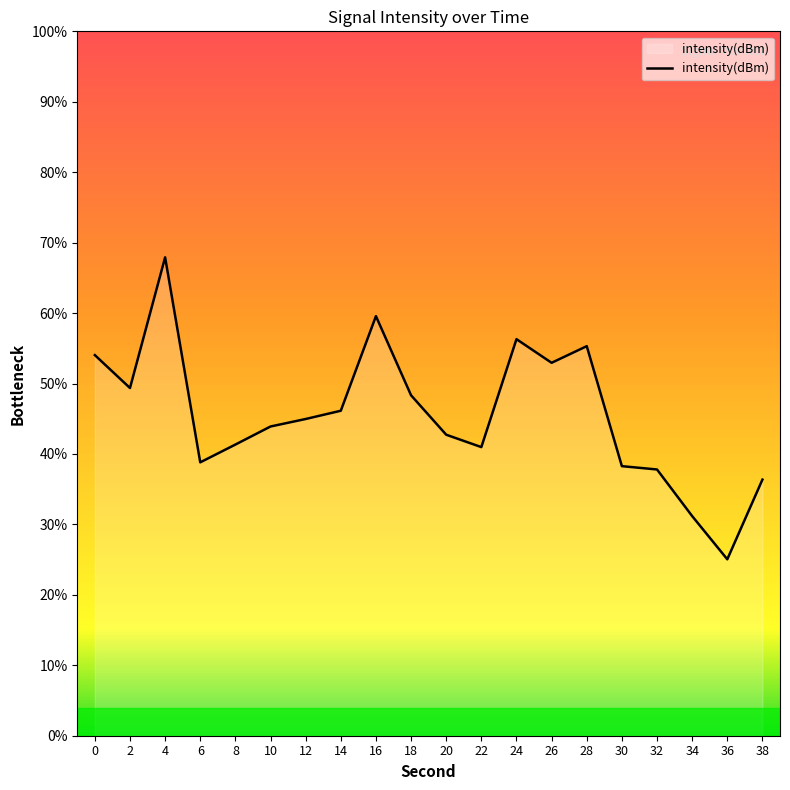

List the labels in order of value, smallest first.

36, 34, 38, 32, 30, 6, 22, 8, 20, 10, 12, 14, 18, 2, 26, 0, 28, 24, 16, 4